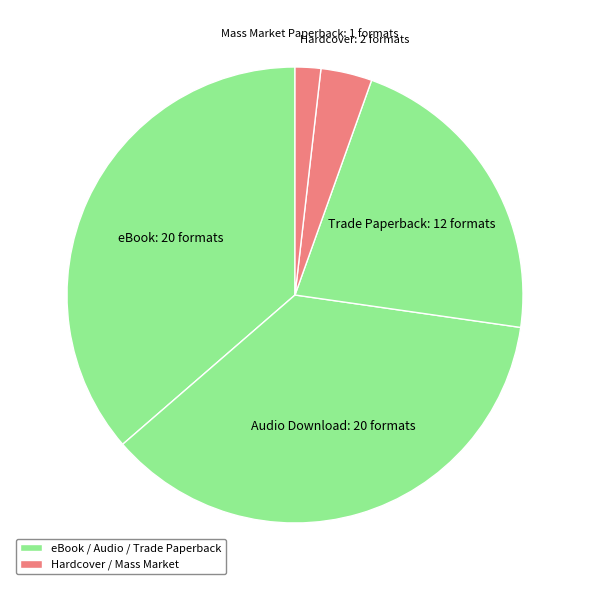

What is the smallest slice in the pie chart?

Mass Market Paperback